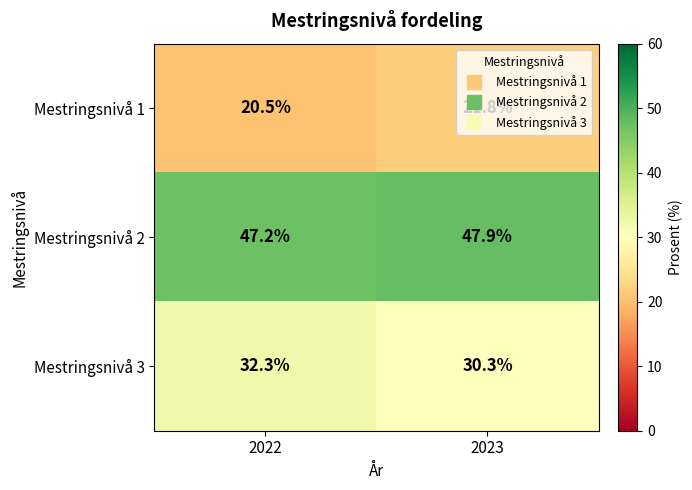

Which series has the largest total across all categories?

Mestringsnivå 2